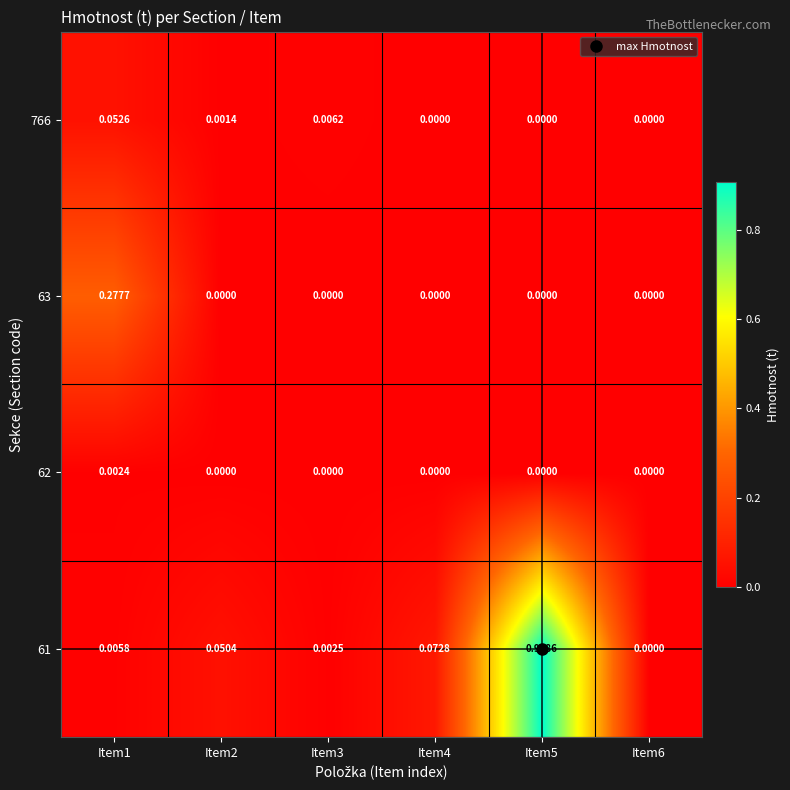

Is the value of 61 at Item6 greater than the value of 62 at Item1?

No